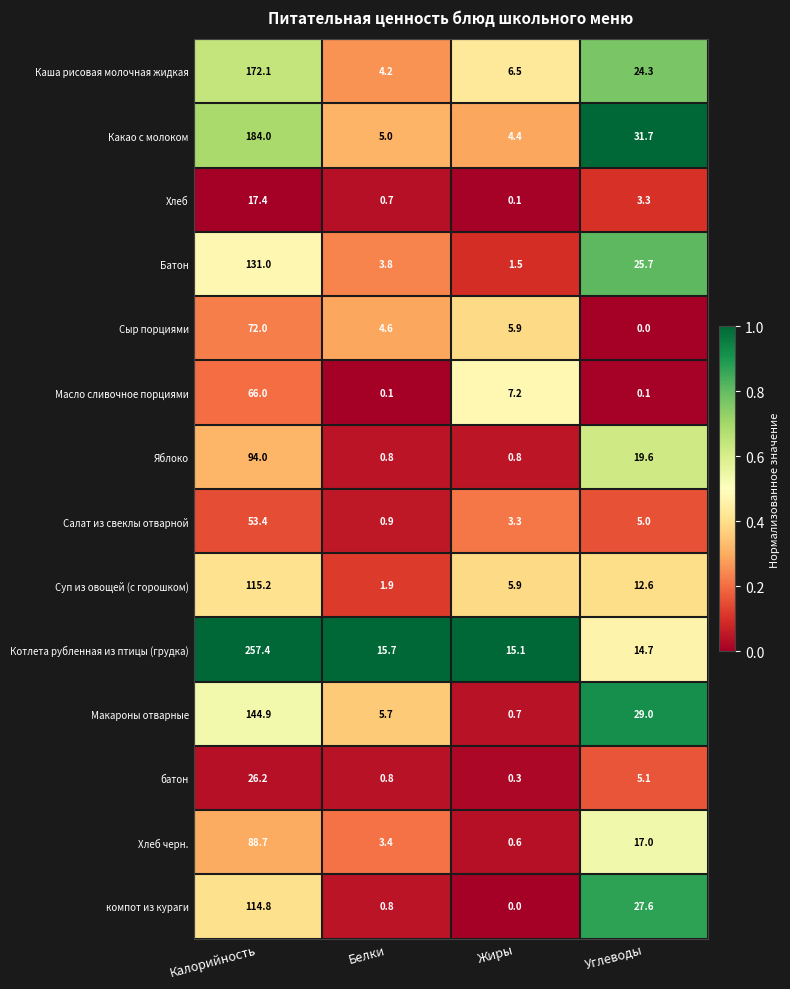

How many data points in Каша рисовая молочная жидкая are above 24?

2